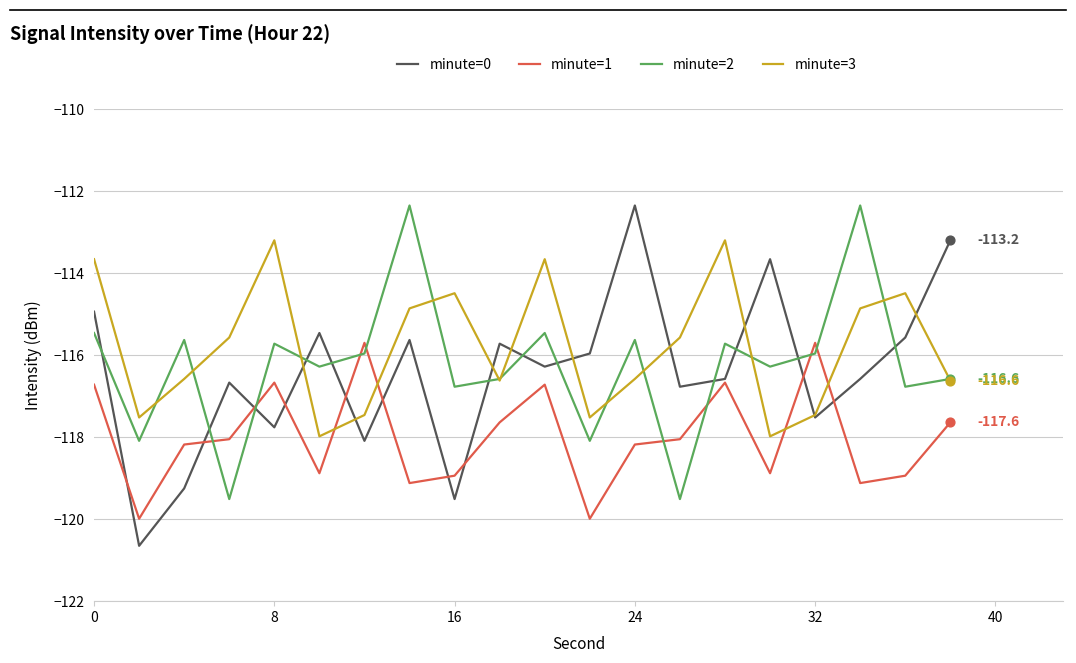

Which series has the largest total across all categories?

minute=3